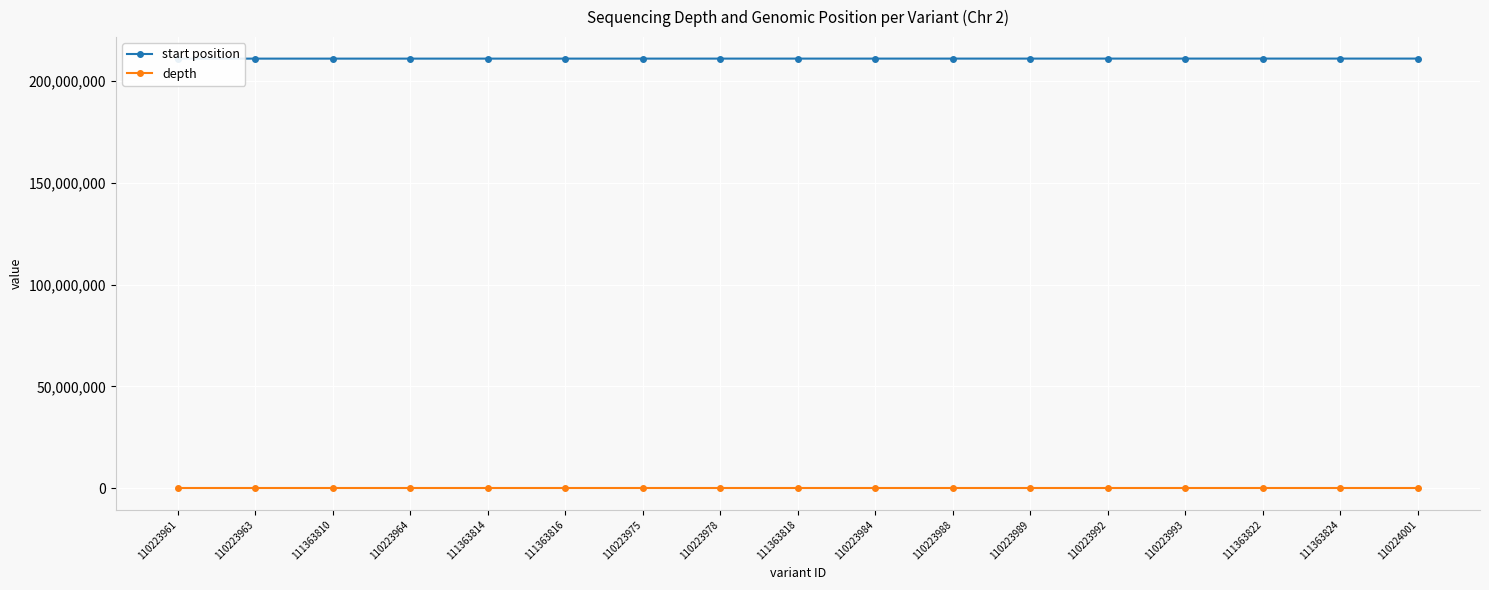

List the series in order of their peak value, highest first.

start position, depth